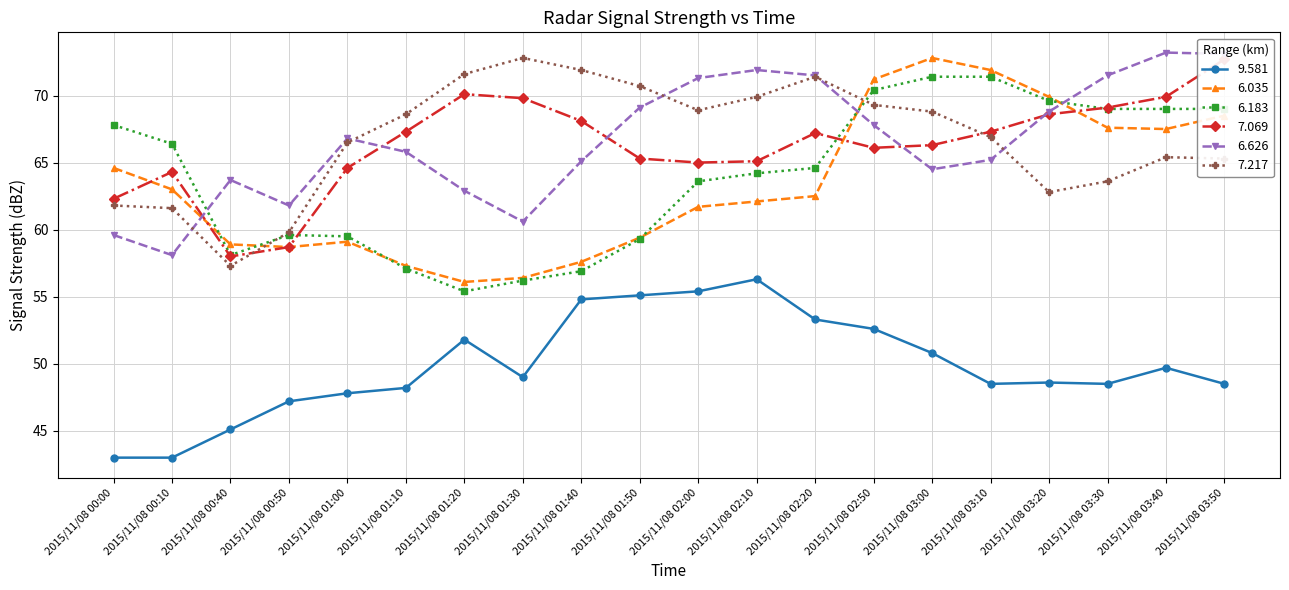

At which label is 7.217 closest to 65?

2015/11/08 03:50